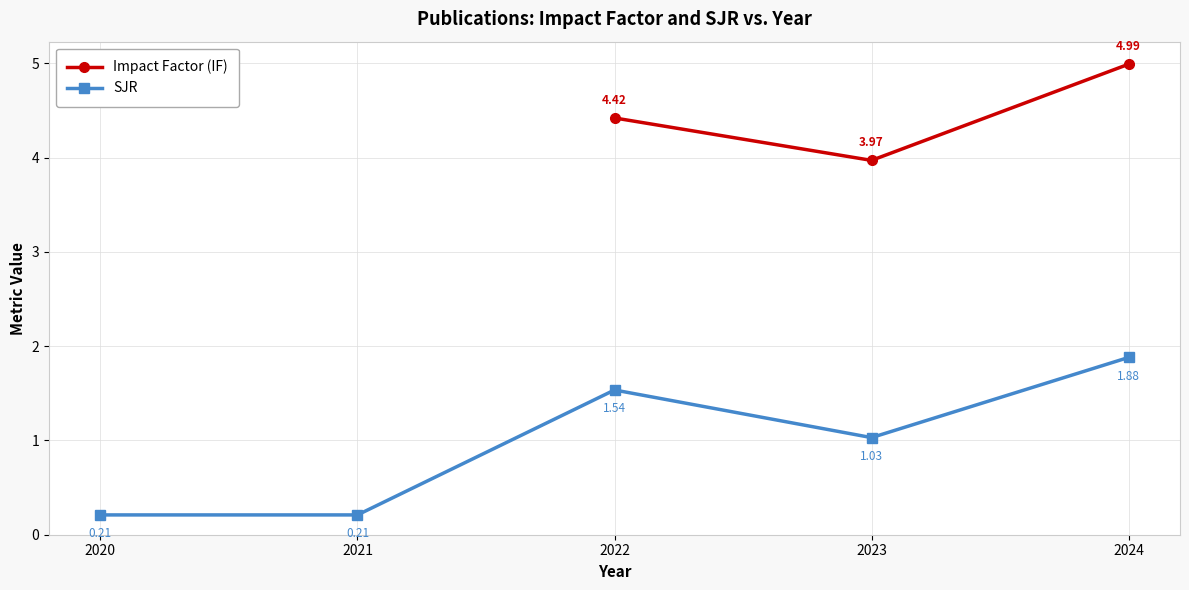

At which label is SJR closest to 1?

2023